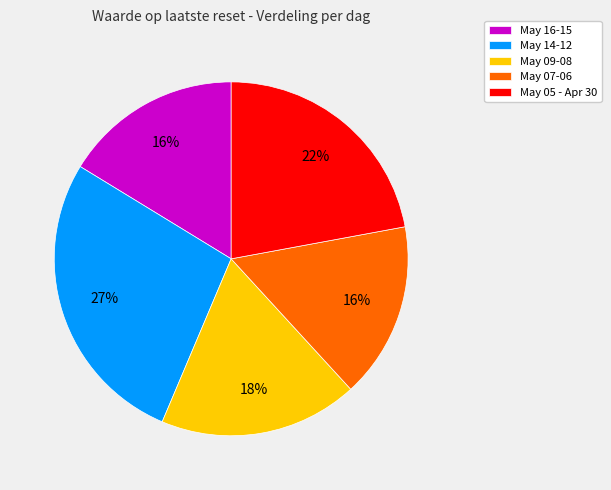

Is May 05 - Apr 30 the majority of the pie?

No